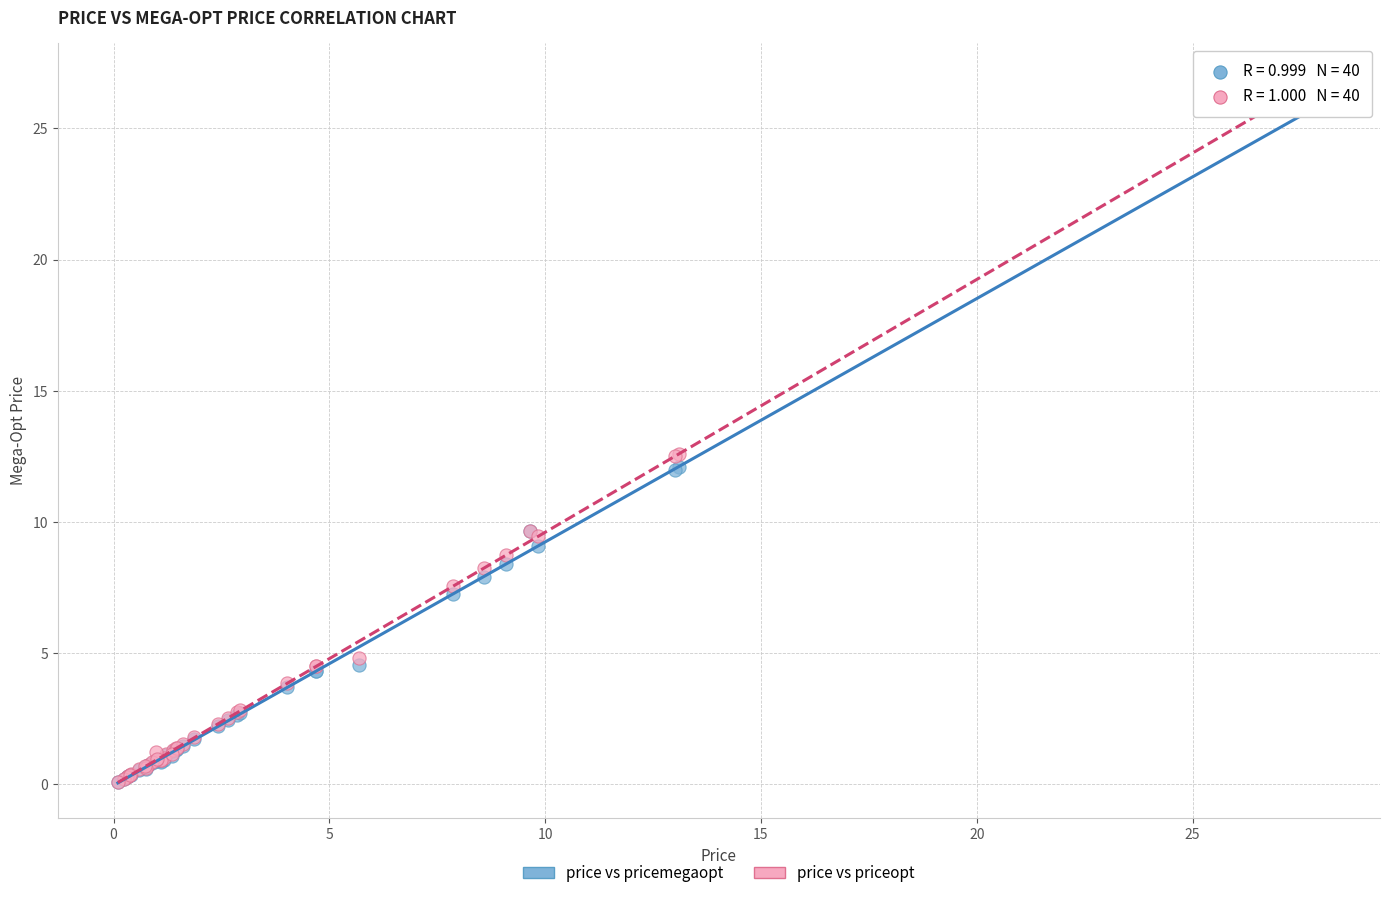

What are all the series names shown in the legend?

price vs pricemegaopt, price vs priceopt